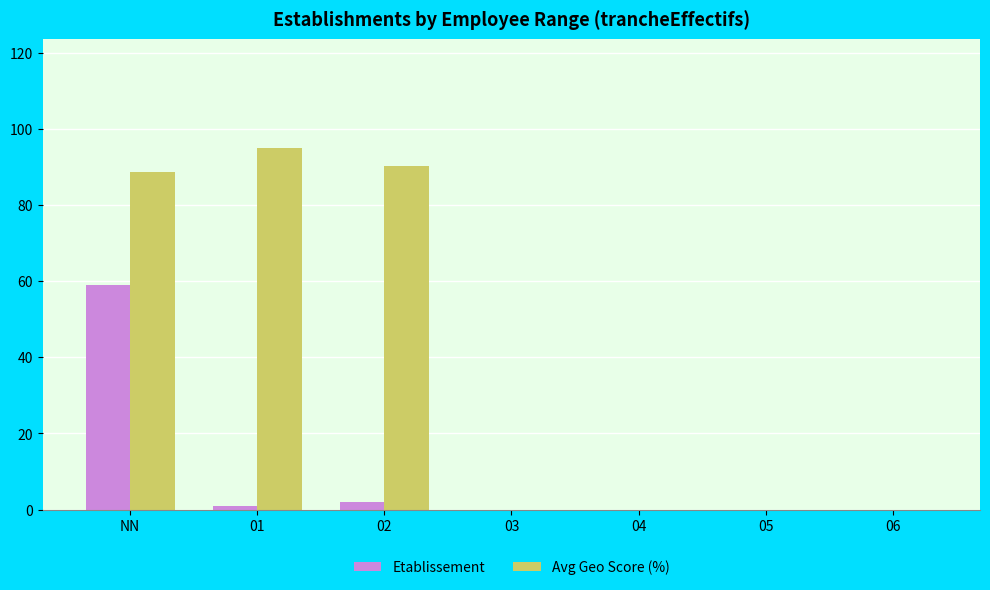

What is the highest value of the Etablissement series?

59.0